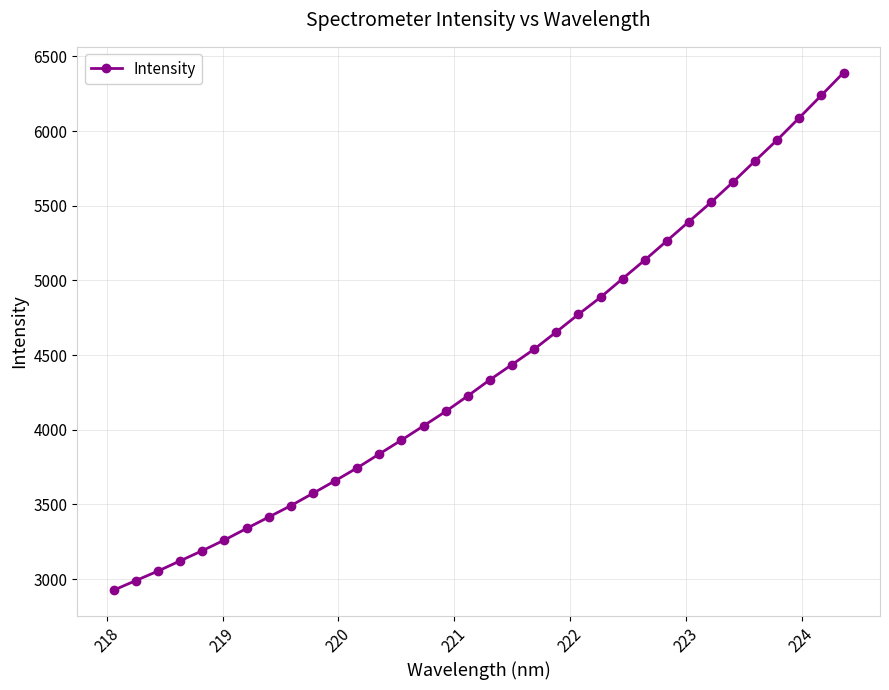

What is the value of the 21st point from the left?

4655.1